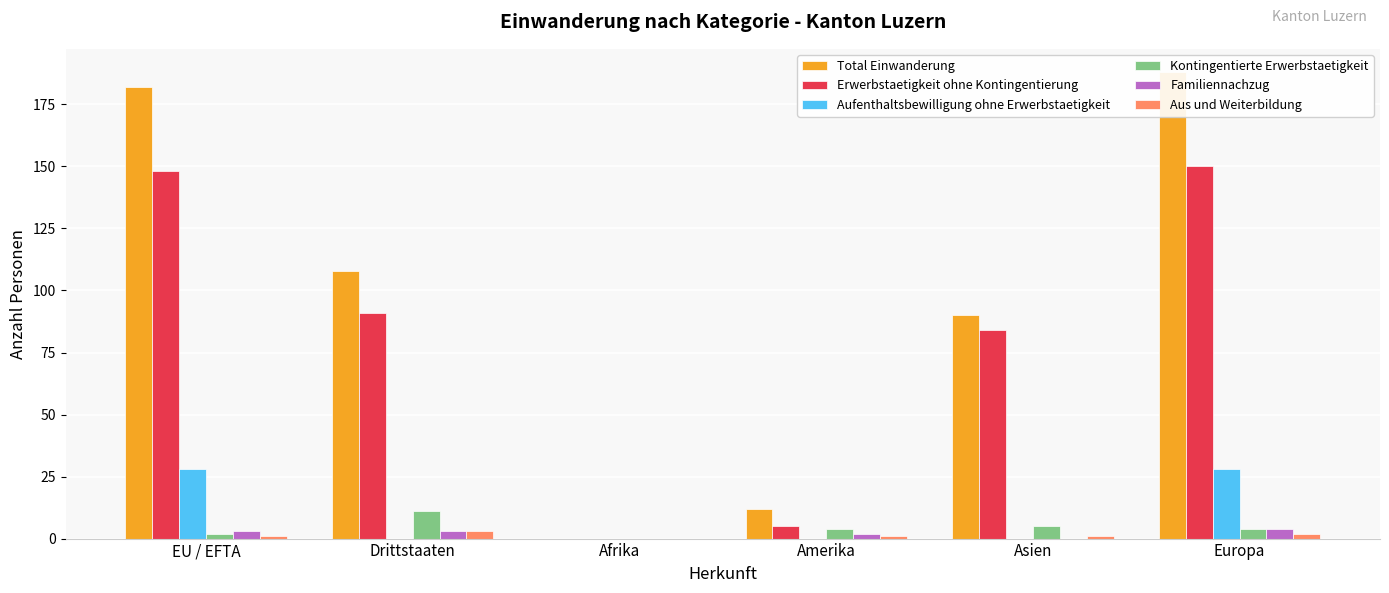

How many bars are there in total?

36